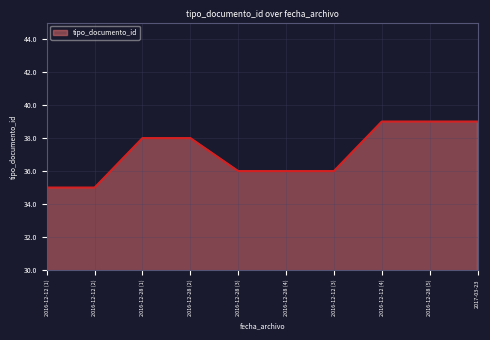

What is the greatest value displayed?

39